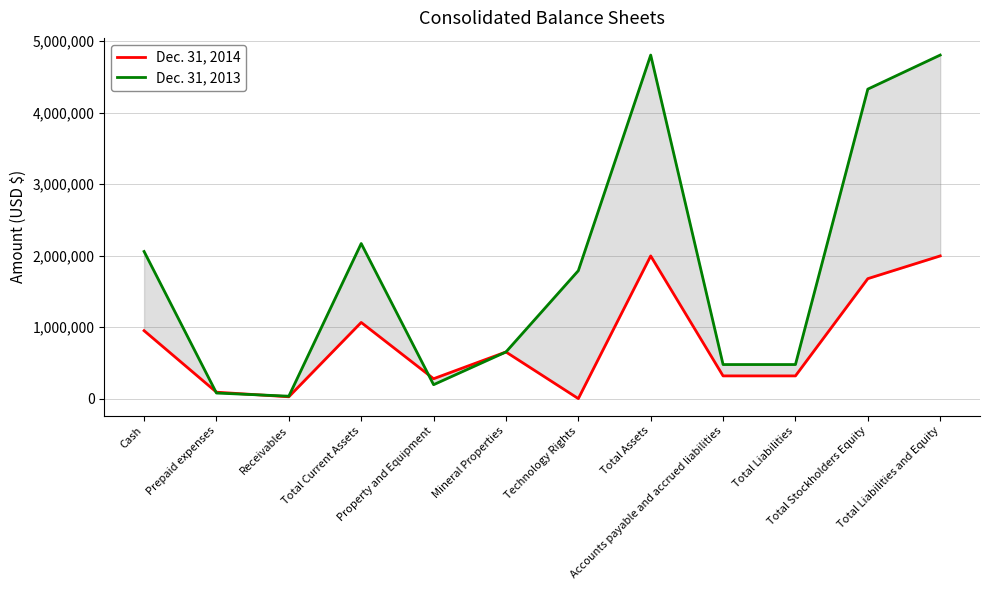

Which series has the widest spread of values?

Dec. 31, 2013